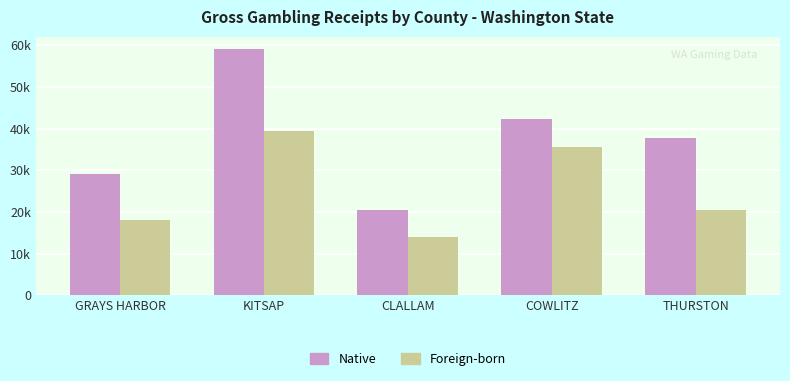

Reading left to right, extract all data points from this chart.

Native: 29049	59097	20513	42404	37846
Foreign-born: 18172	39455	13912	35574	20580